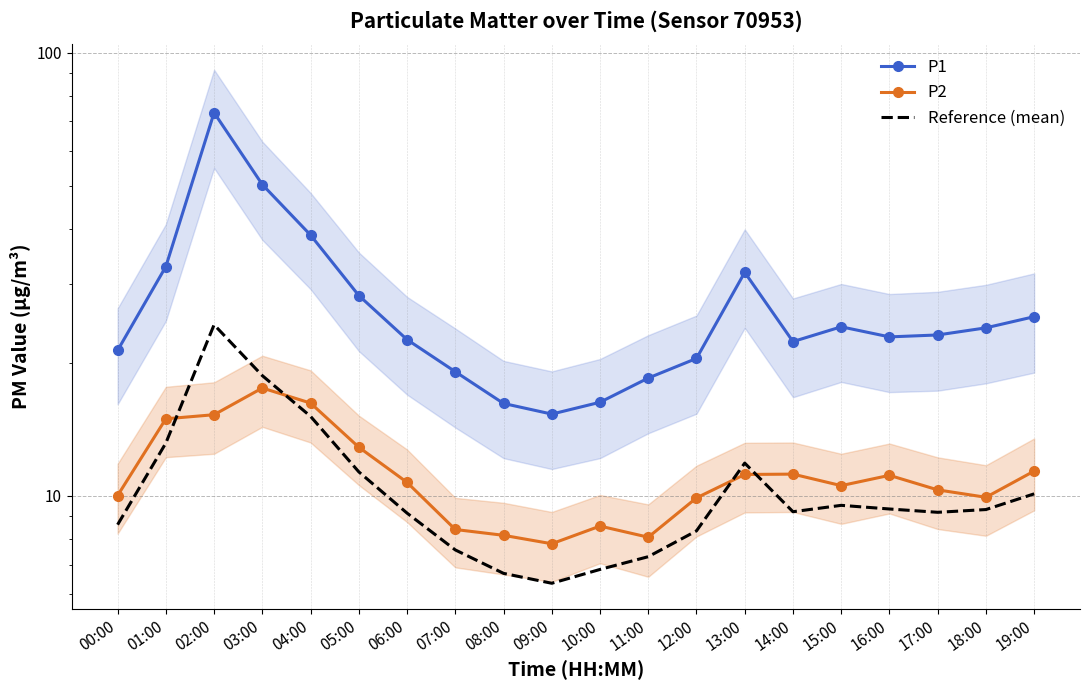

Reading right to left, transcribe all the data shown in this chart.

P1: 25.4	23.9	23.1	22.9	24.1	22.3	31.9	20.4	18.4	16.3	15.3	16.2	19.1	22.5	28.3	38.8	50.4	73.2	32.9	21.3
P2: 11.4	9.9	10.3	11.1	10.6	11.2	11.2	9.9	8.1	8.6	7.8	8.2	8.4	10.7	12.9	16.2	17.5	15.2	14.9	10.0
Reference (mean): 10.1	9.3	9.2	9.3	9.5	9.2	11.9	8.3	7.3	6.8	6.4	6.7	7.6	9.1	11.3	15.1	18.7	24.3	13.2	8.6